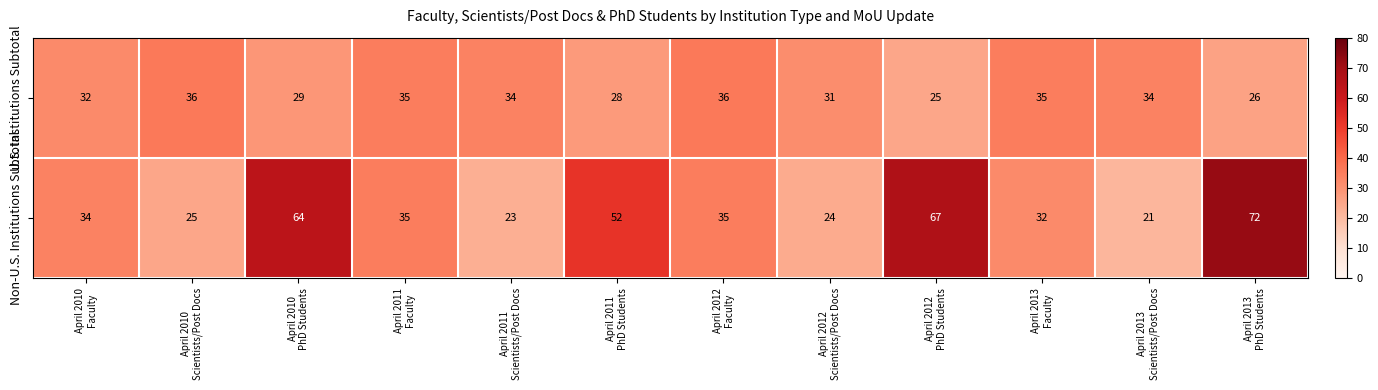

What is the difference between the maximum and minimum values in the Non-U.S. Institutions Subtotal series?

51